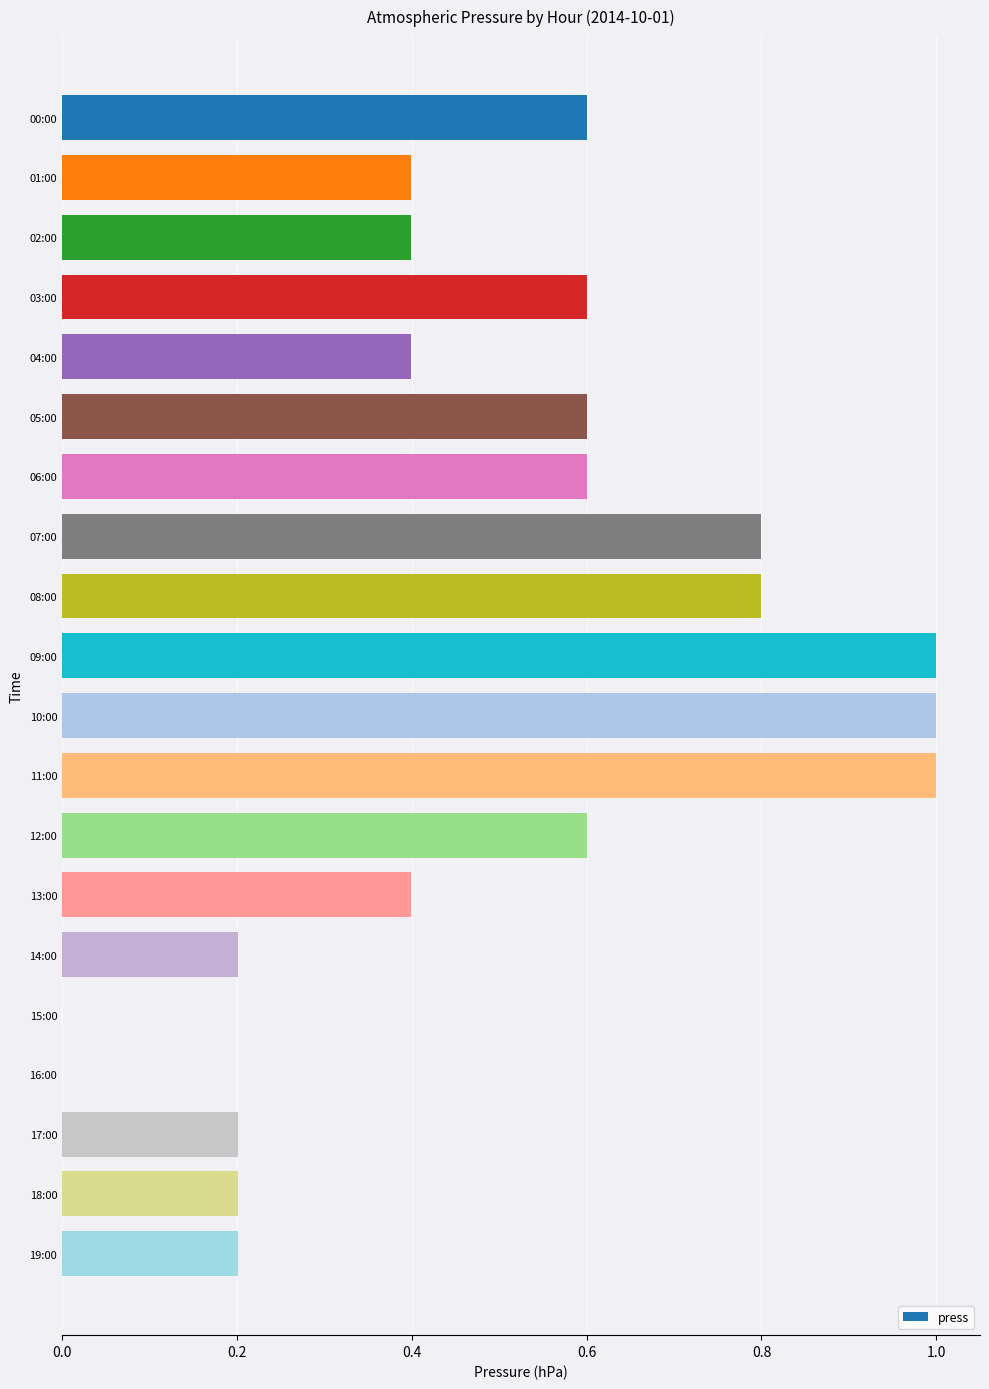

What is the greatest value displayed?

1.0